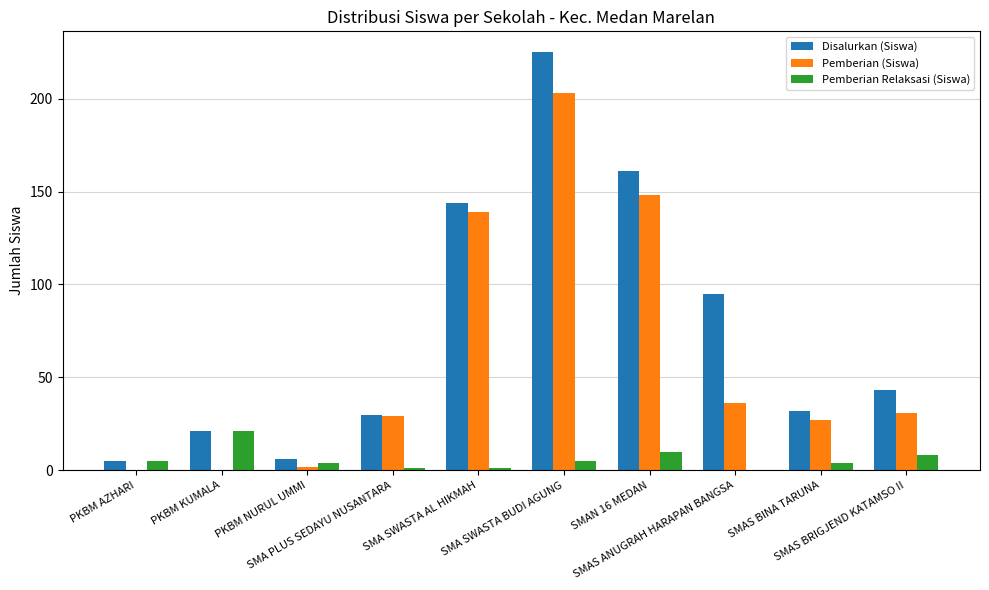

The value of Pemberian (Siswa) at SMAN 16 MEDAN is 148. True or false?

True